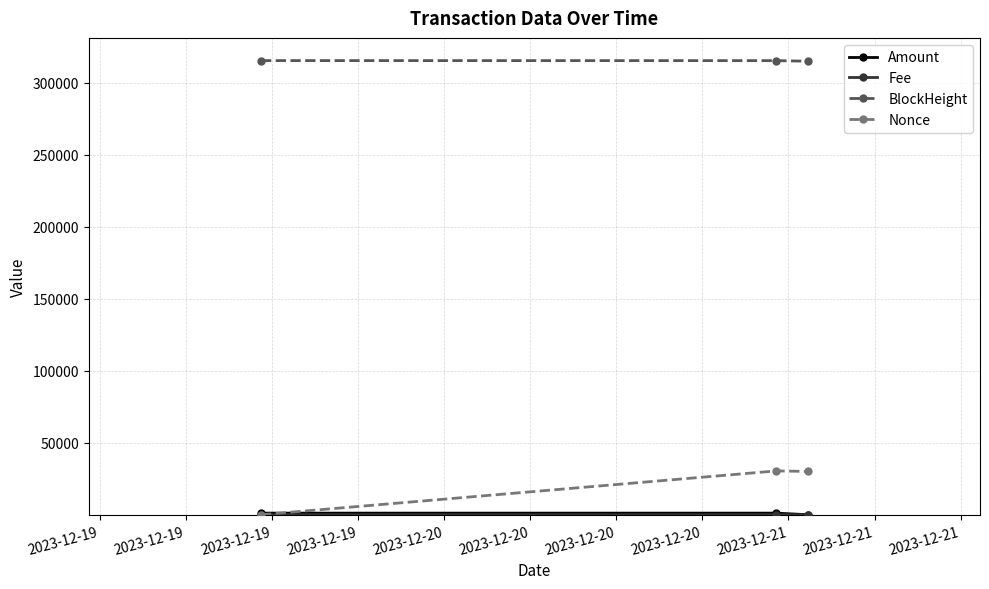

How many data points in Nonce are less than 30064?

1